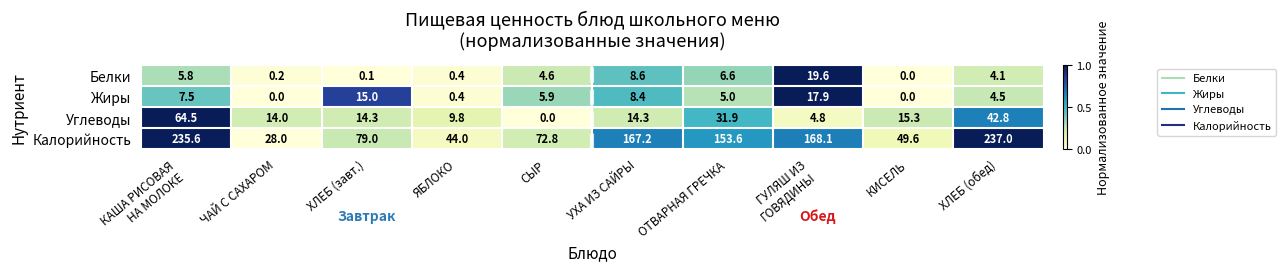

What is the difference between the second highest and second lowest values in the Калорийность series?

191.6